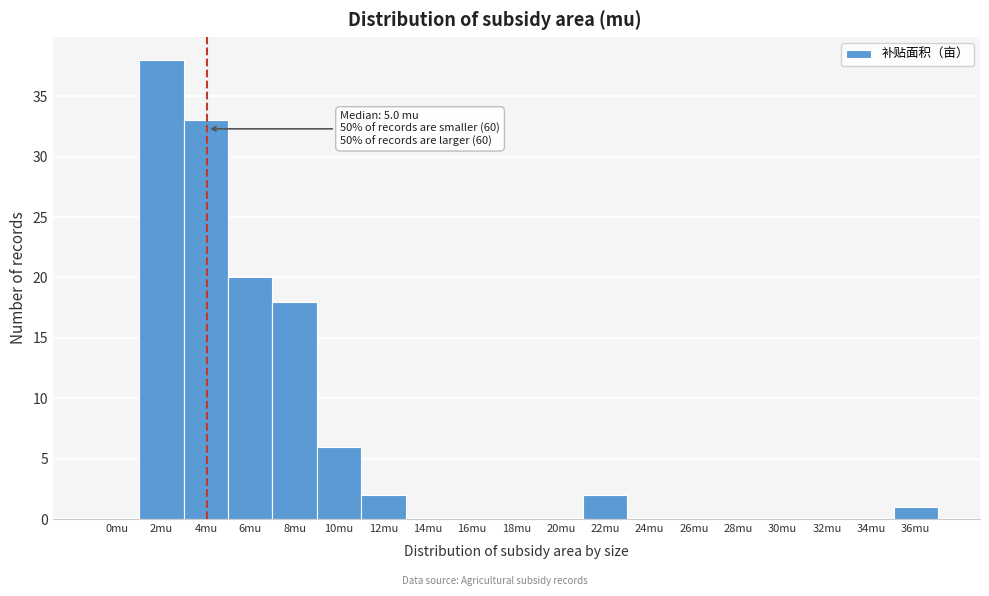

Reading right to left, list all the values displayed in this chart.

36mu=1	34mu=0	32mu=0	30mu=0	28mu=0	26mu=0	24mu=0	22mu=2	20mu=0	18mu=0	16mu=0	14mu=0	12mu=2	10mu=6	8mu=18	6mu=20	4mu=33	2mu=38	0mu=0